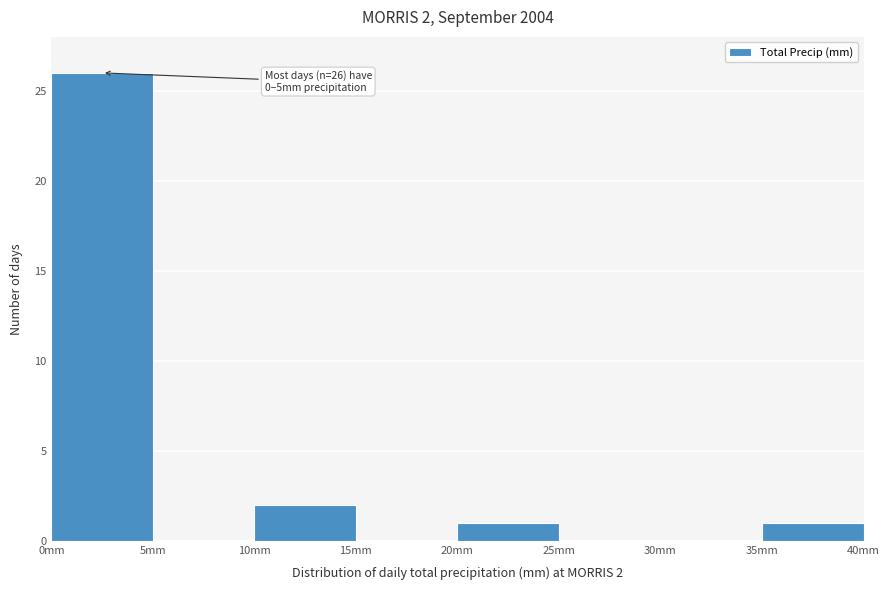

Over which range of the x-axis is the bar tallest?

0 to 5